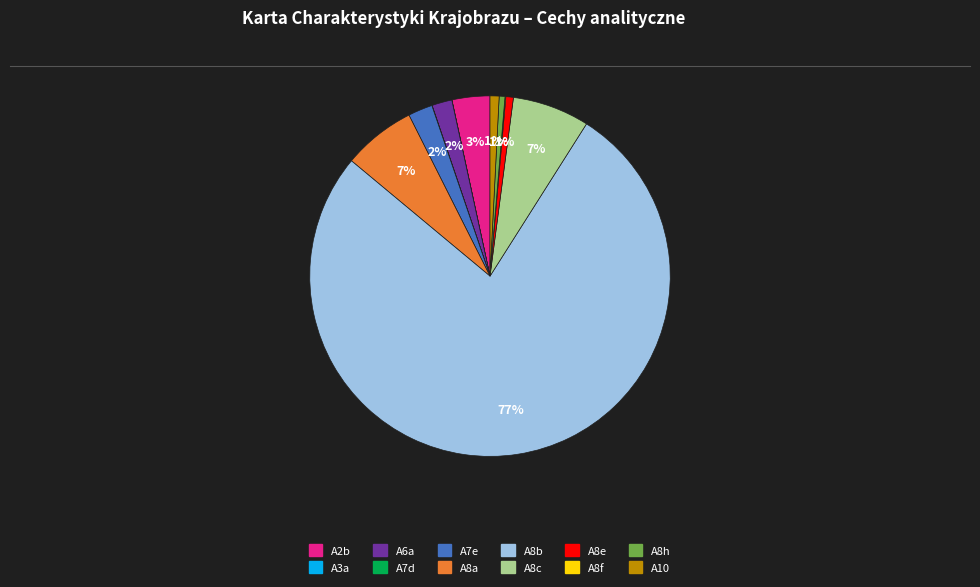

True or false: A10 accounts for 1% of the total.

True